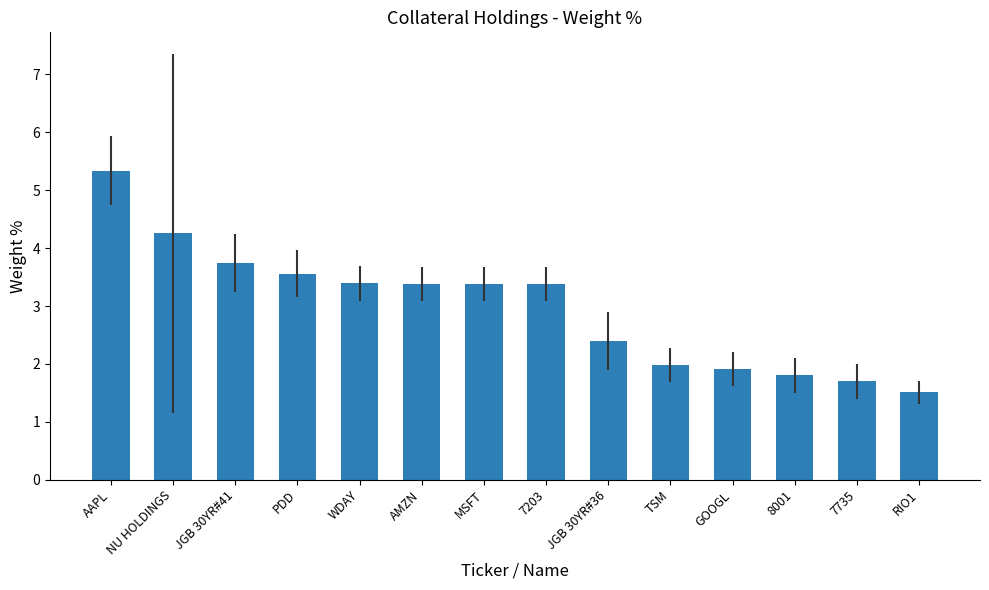

Which has a higher value, RIO1 or TSM?

TSM